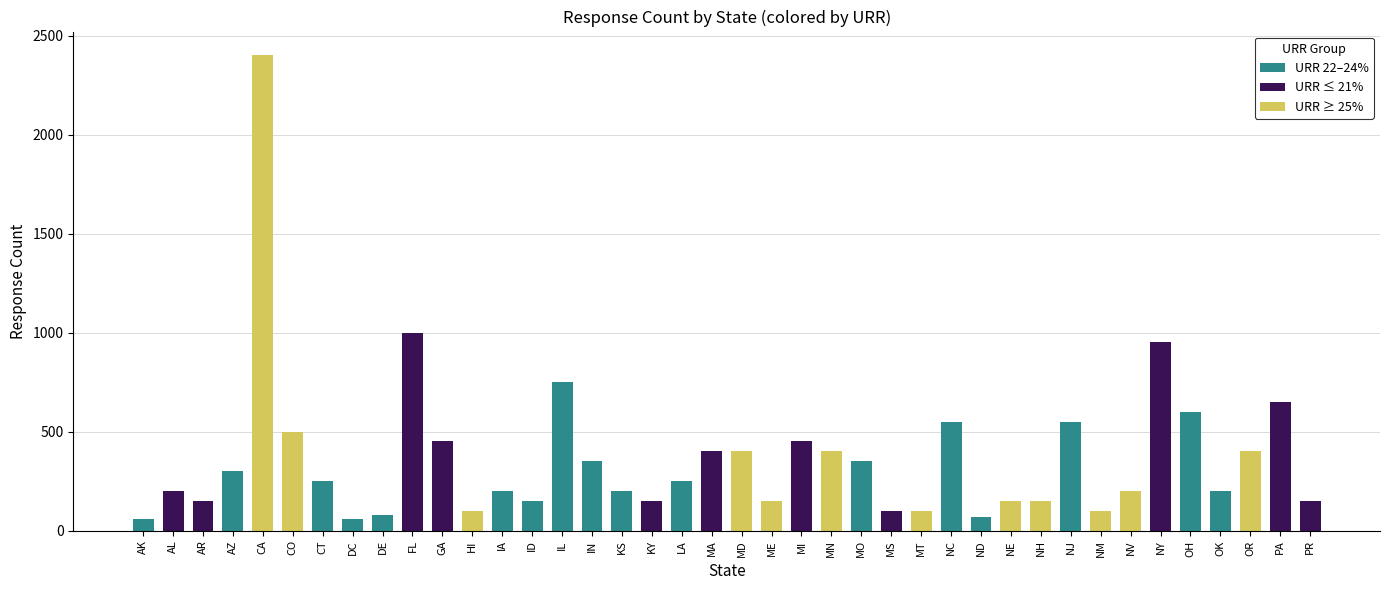

Approximately how many times larger is the value at AZ compared to KY?

2.0